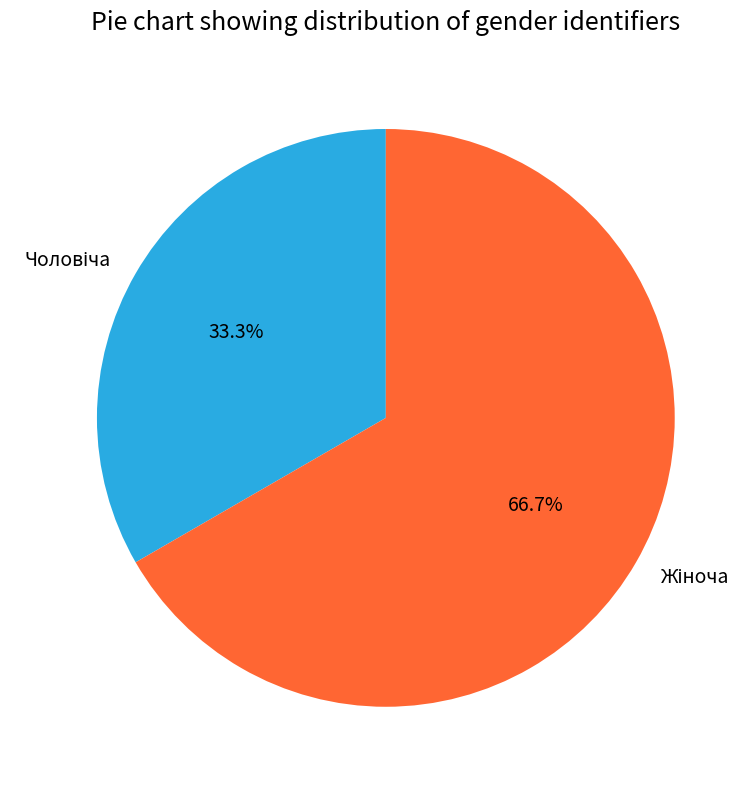

Is there any slice that represents more than half of the pie?

Yes